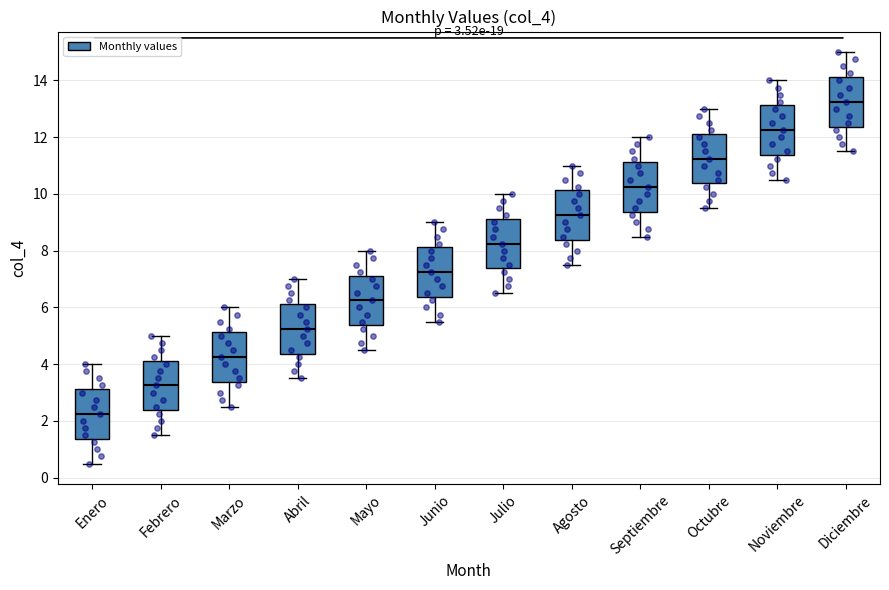

Which box's median line is the lowest?

Enero